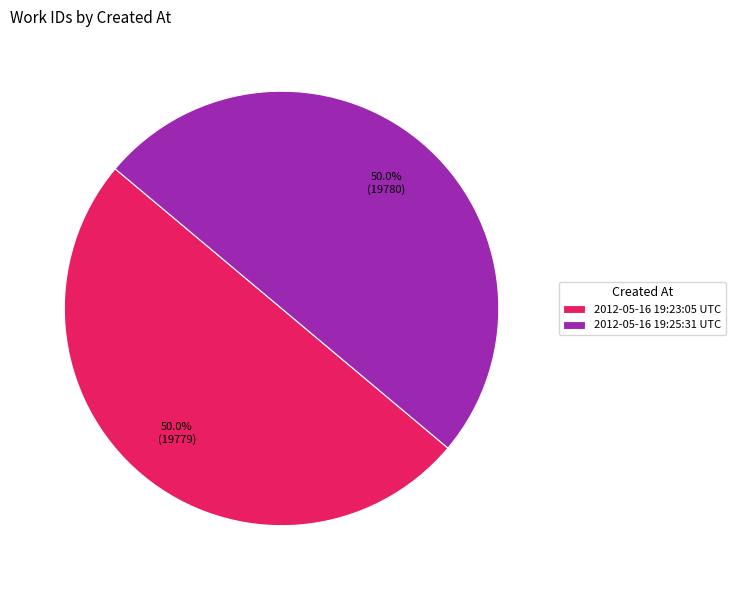

Is it true that 2012-05-16 19:23:05 UTC is 57% of the pie?

False